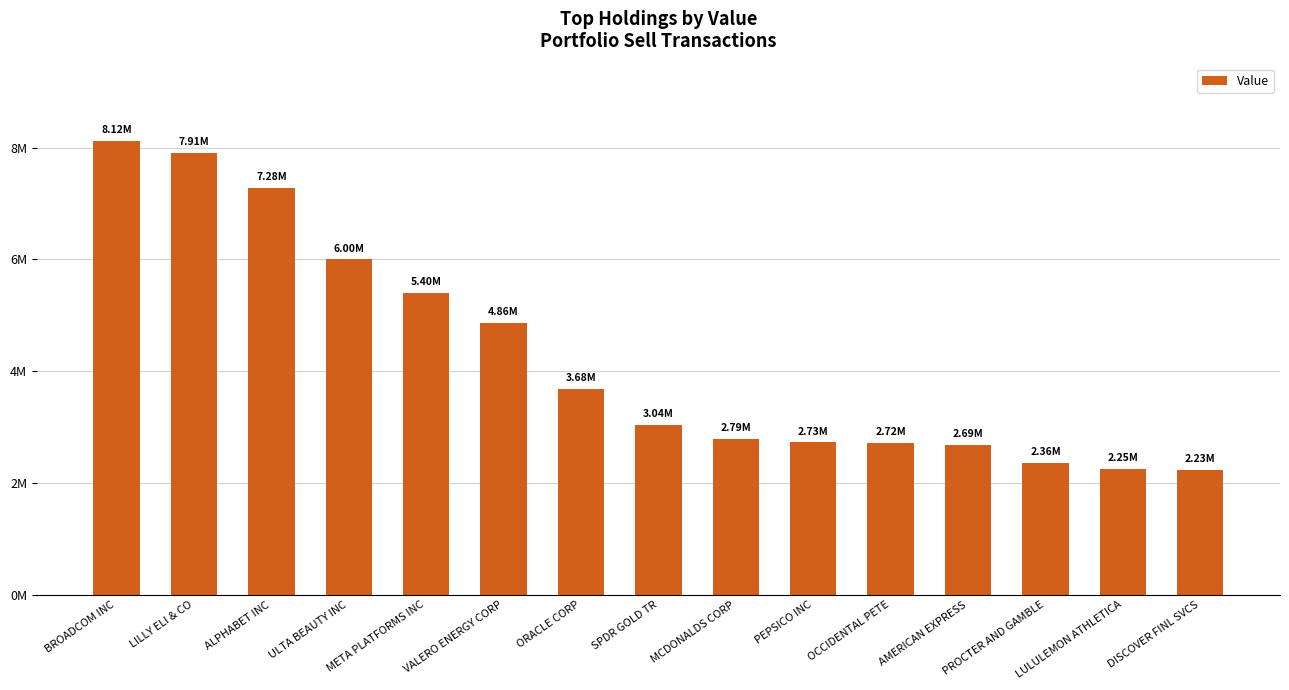

How many categories are shown in the chart?

15